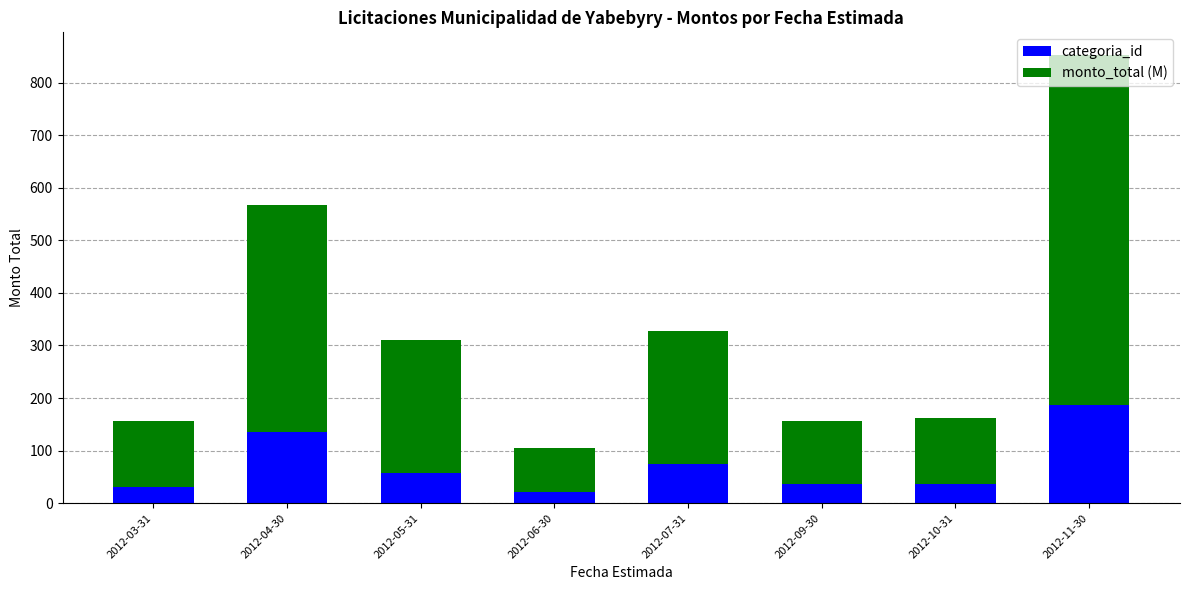

What is the difference between the maximum and minimum values in the categoria_id series?

165.0